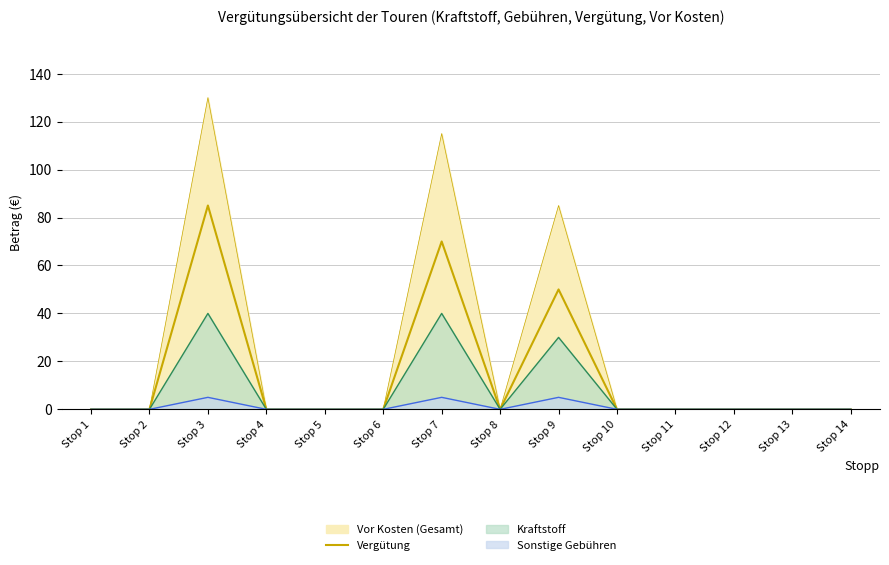

Reading left to right, what are all the values shown in this chart?

Stop 1=0	Stop 2=0	Stop 3=85	Stop 4=0	Stop 5=0	Stop 6=0	Stop 7=70	Stop 8=0	Stop 9=50	Stop 10=0	Stop 11=0	Stop 12=0	Stop 13=0	Stop 14=0